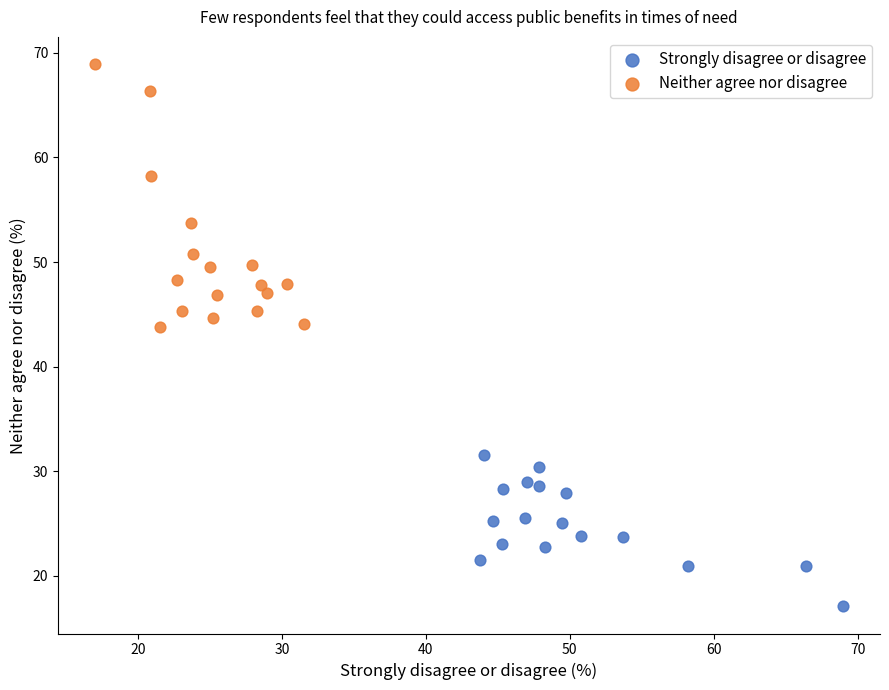

Which series has the largest Y range (max minus min)?

Neither agree nor disagree